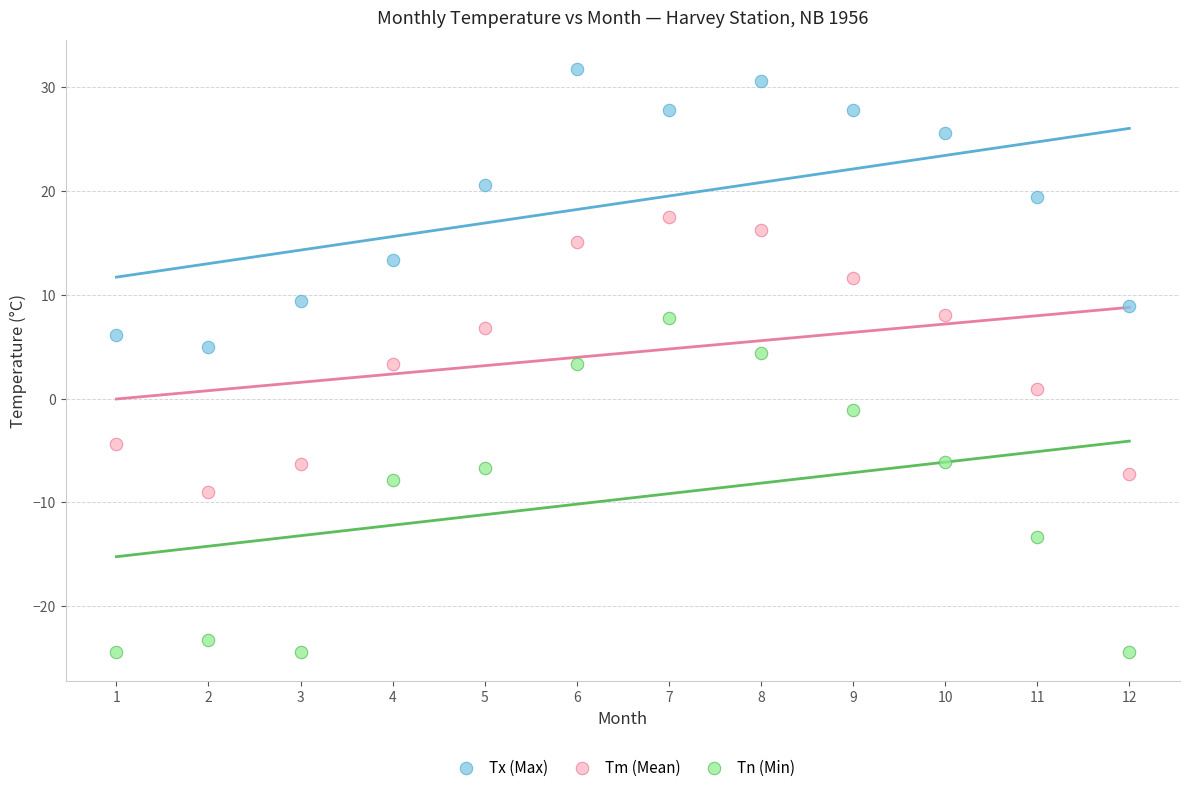

Which series reaches the minimum Y coordinate?

Tn (Min)